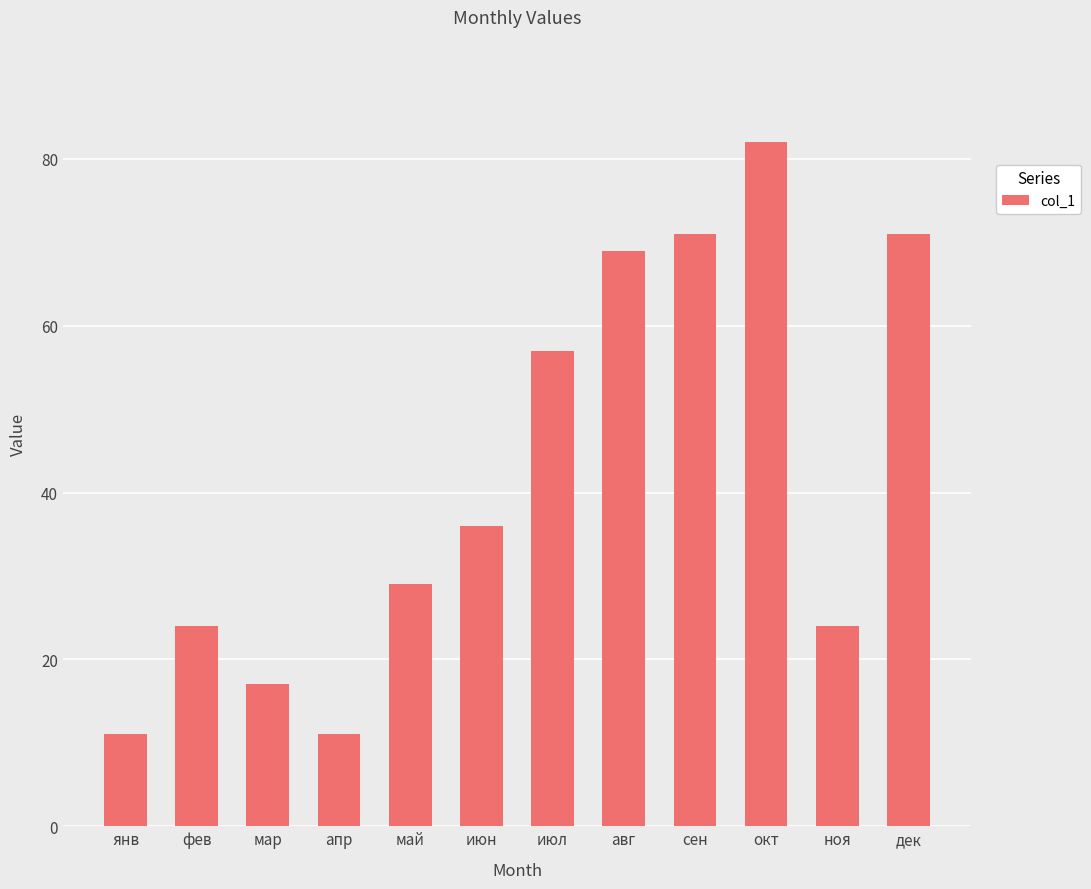

Does the chart contain any negative values?

No